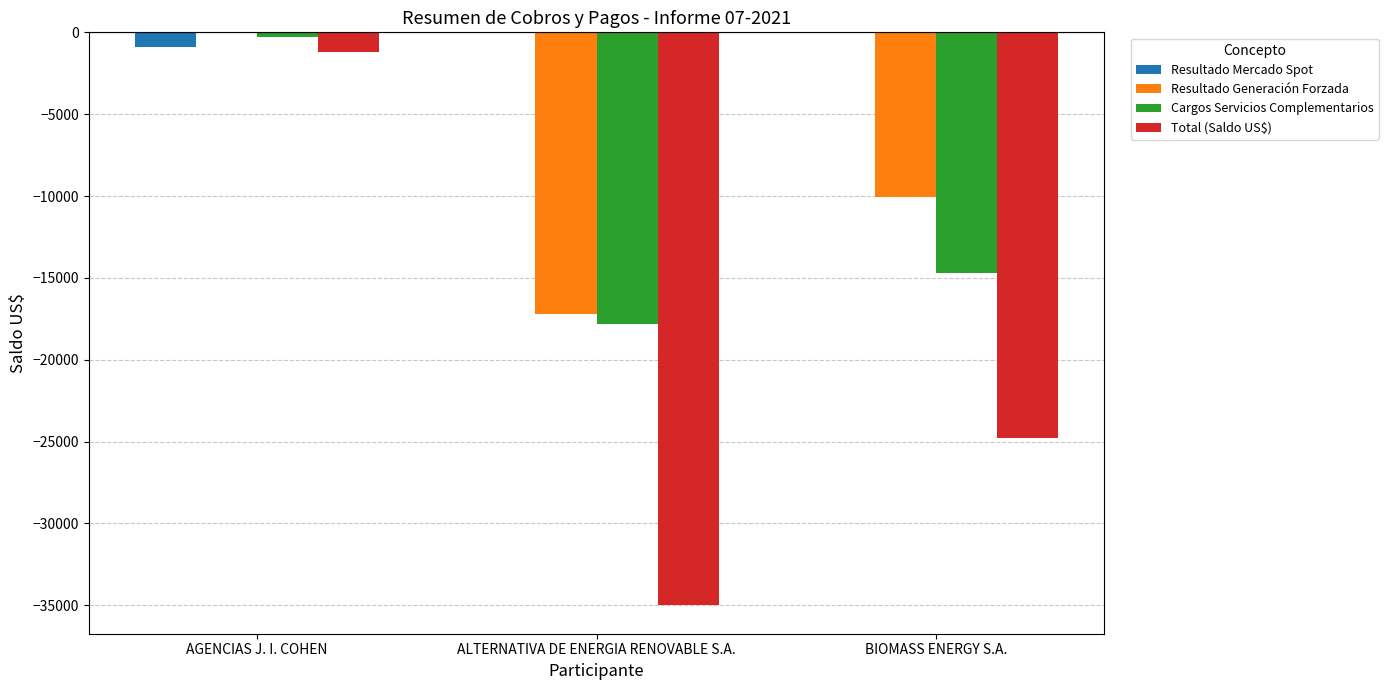

Is it true that Resultado Mercado Spot equals 0.0 at ALTERNATIVA DE ENERGIA RENOVABLE S.A.?

True